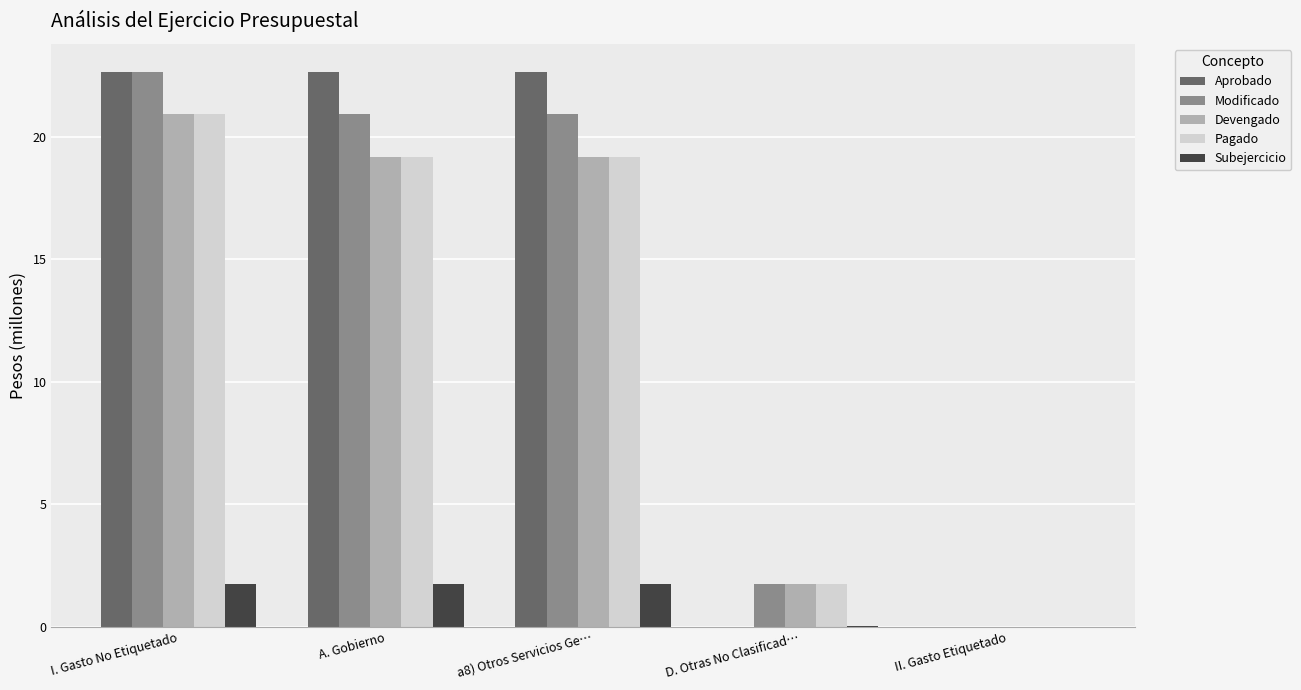

Is it true that Pagado equals 19.2 at A. Gobierno?

True